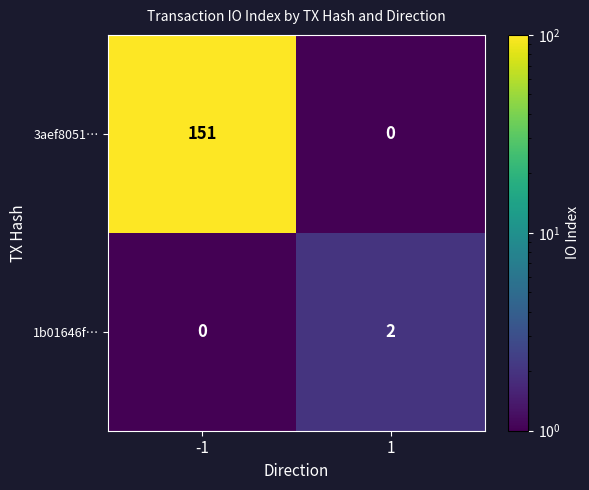

What is the total value across all series at 1?

2